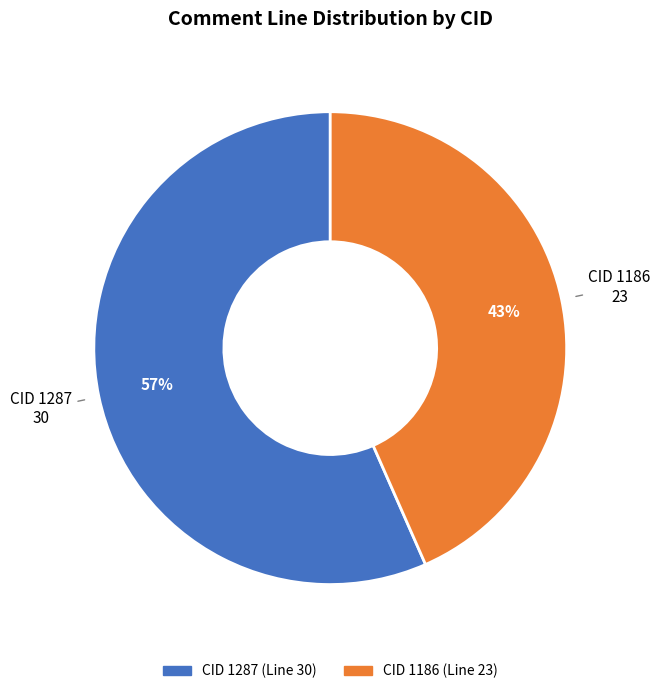

Does any single category account for the majority?

Yes